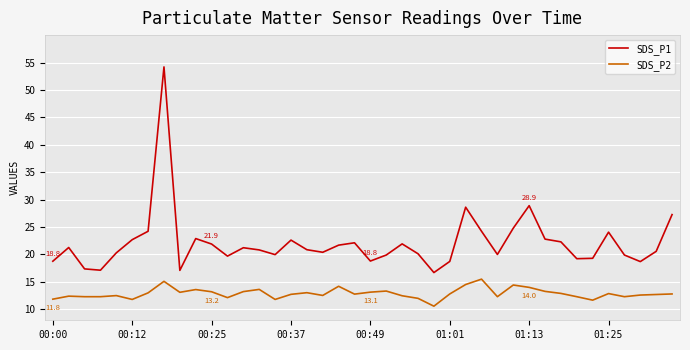

True or false: SDS_P2 and SDS_P1 cross at least once.

False